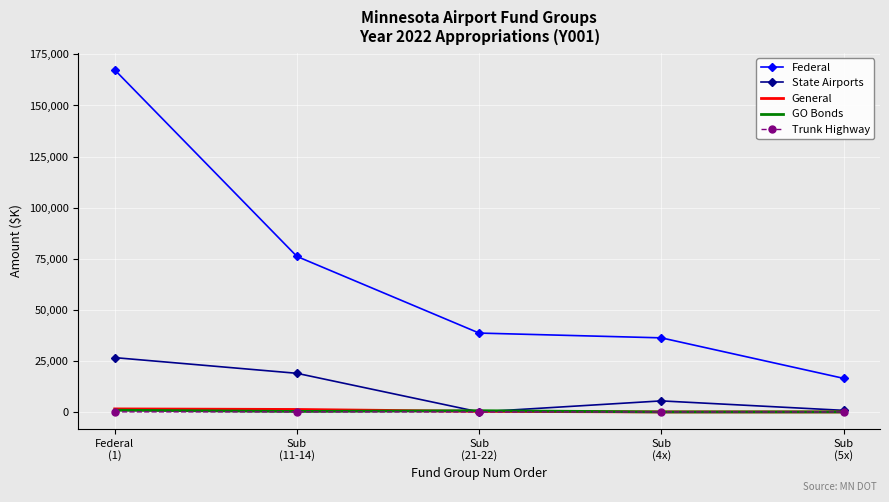

Which series has the largest total across all categories?

Federal